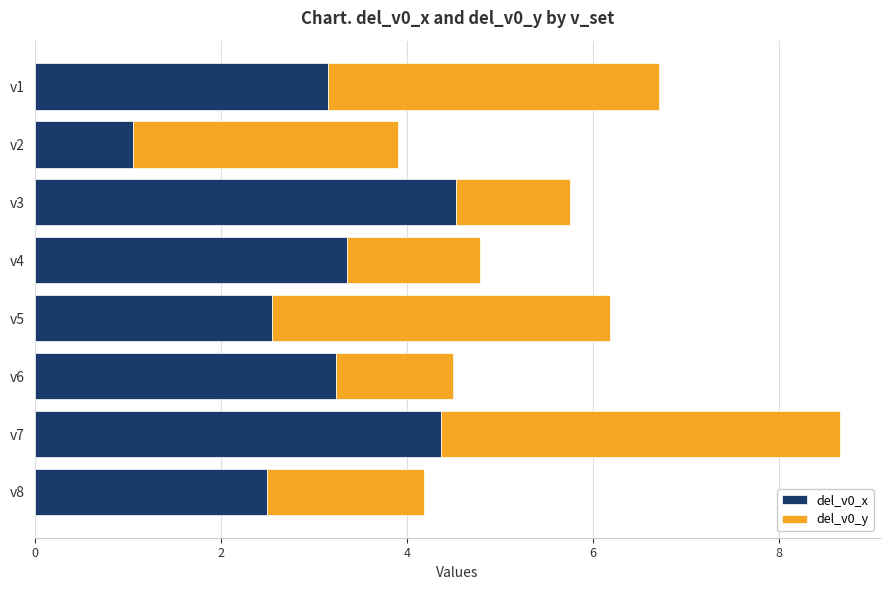

What are all the series names shown in the legend?

del_v0_x, del_v0_y